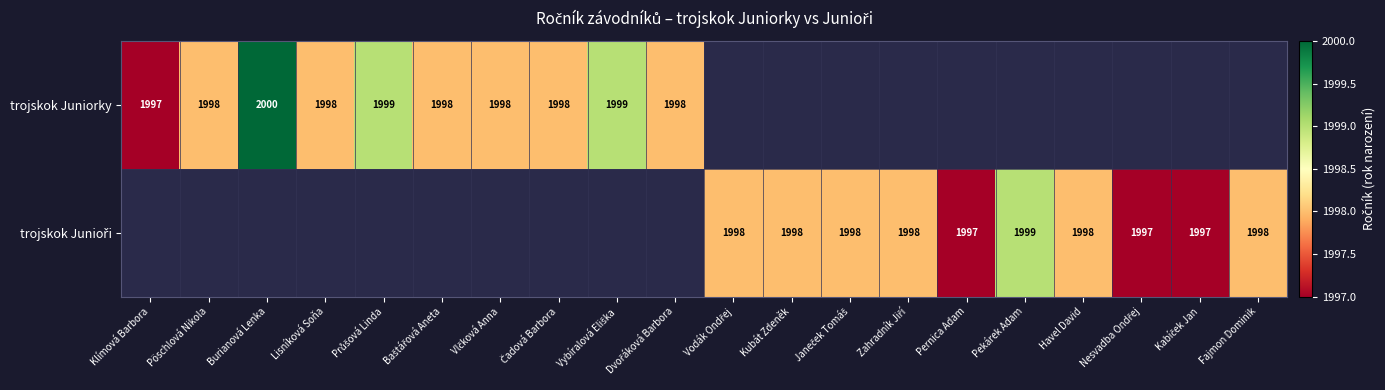

What is the minimum value shown in the chart?

1997.0